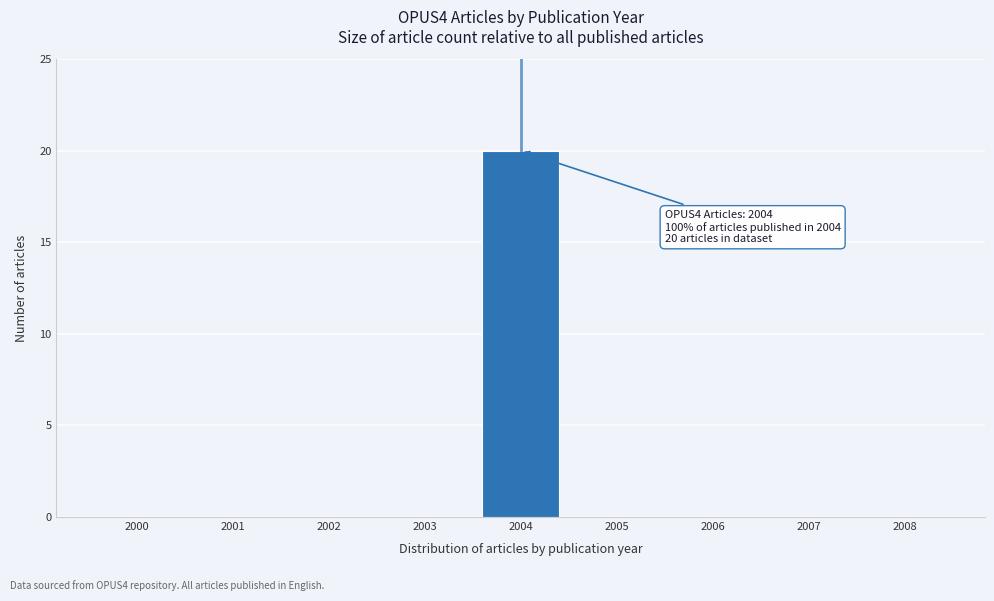

Reading right to left, list all the values displayed in this chart.

2008=0	2007=0	2006=0	2005=0	2004=20	2003=0	2002=0	2001=0	2000=0